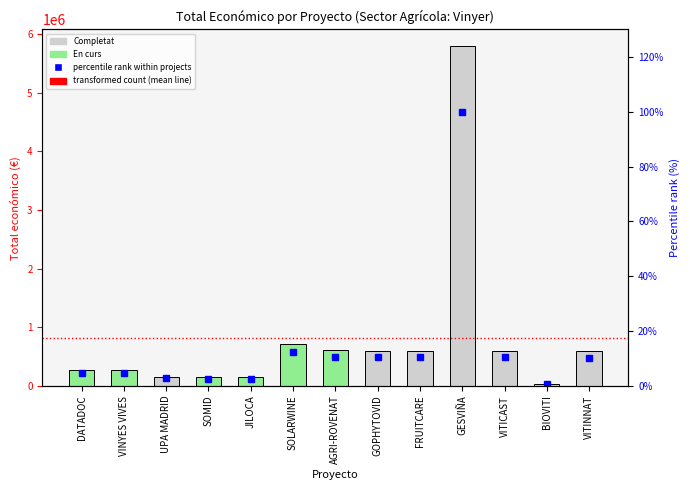

What is the total value across all series at SOLARWINE?

706709.2